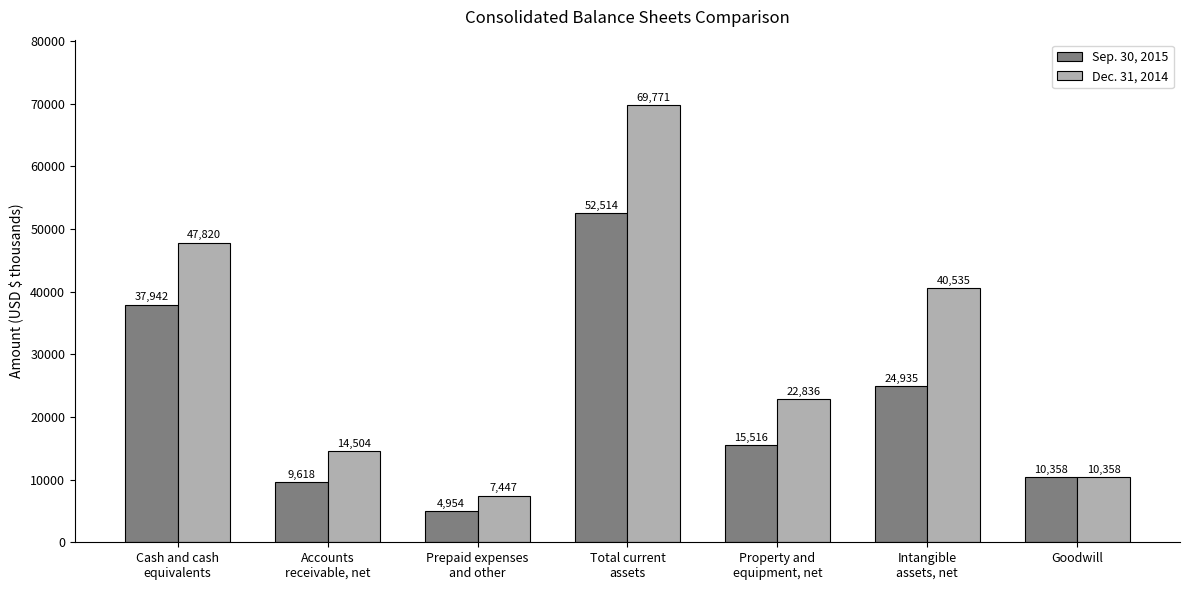

How many bars are there in total?

14